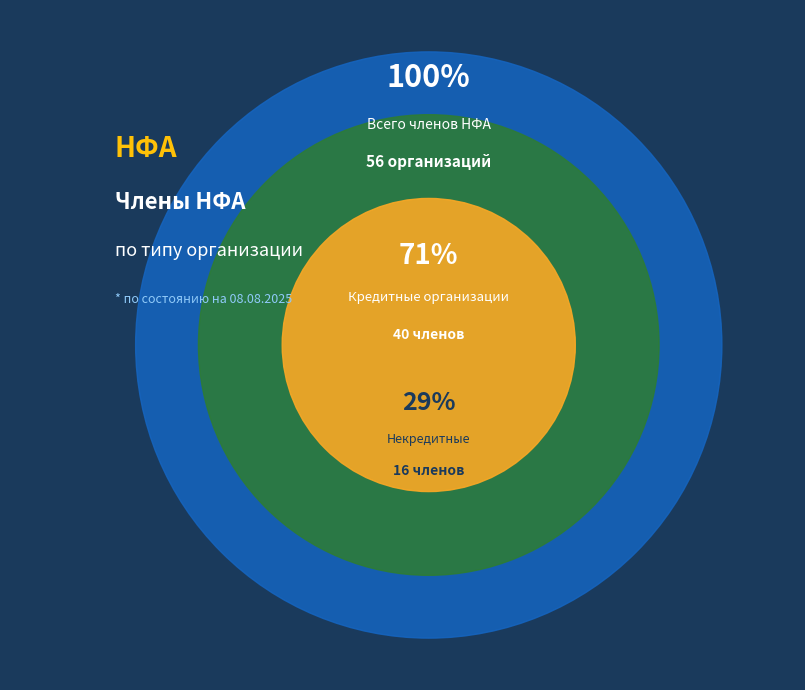

Count the number of slices in the pie.

2